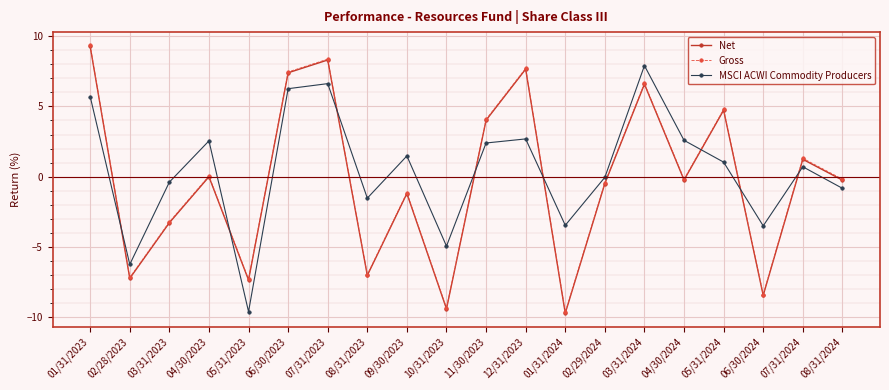

How many times do Net and MSCI ACWI Commodity Producers cross each other?

8